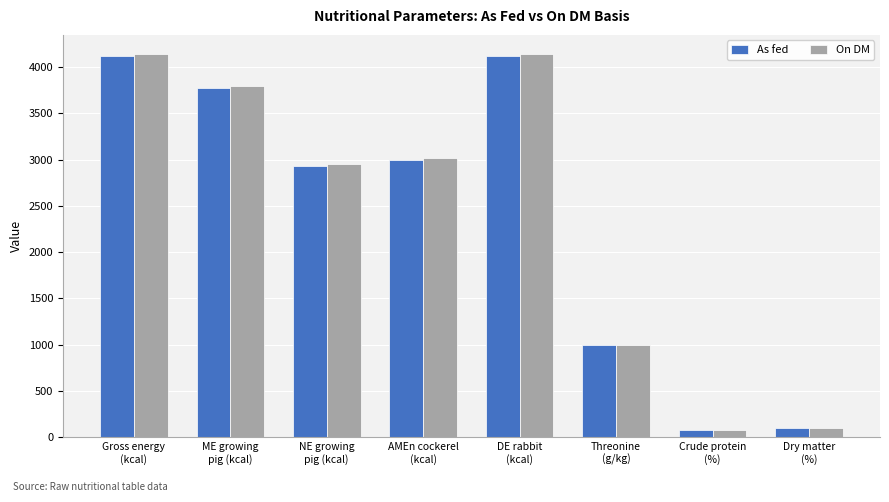

What is the smallest value displayed?

73.1